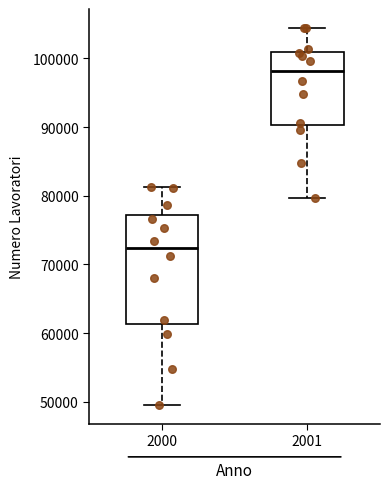

Reading left to right, transcribe this box plot: for each box, give where its median line is, the range the box spans, and where its two whiskers end, as read against the y-axis. The values are not printed on the chart, so give them approximately, as read against the axis.

2000: median 72000, box 61000 to 77000, whiskers 50000 to 81000
2001: median 98000, box 90000 to 101000, whiskers 80000 to 104000